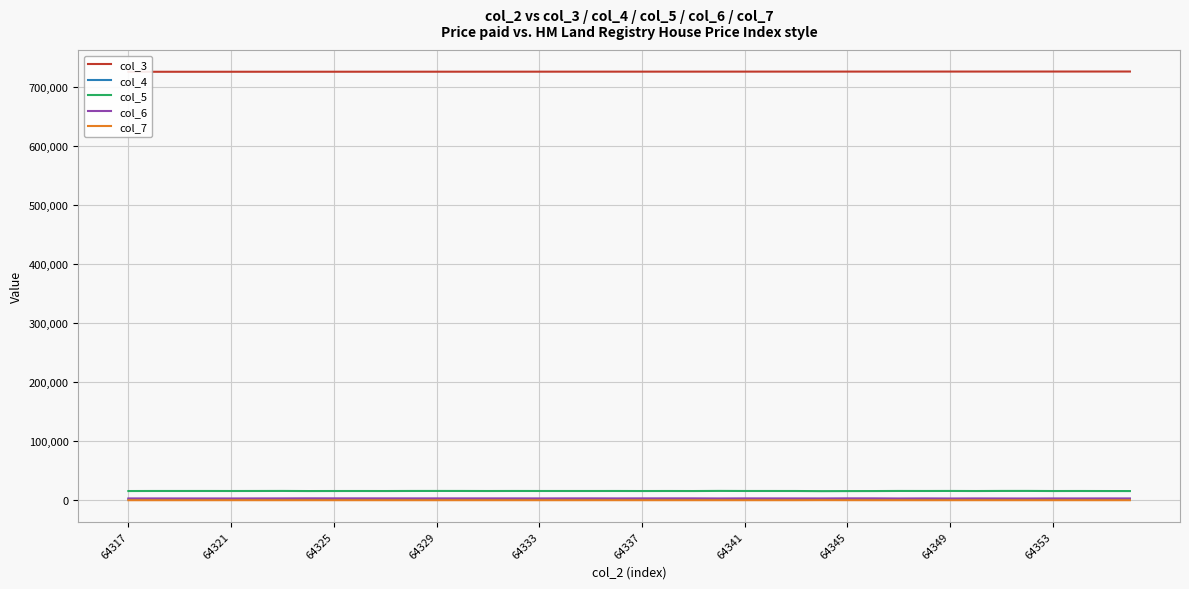

True or false: col_6 has a value of 3059 at 64353.

True